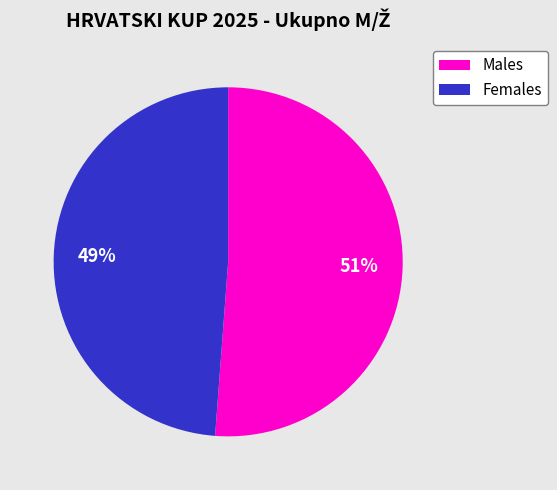

Is there a majority slice in this chart?

Yes